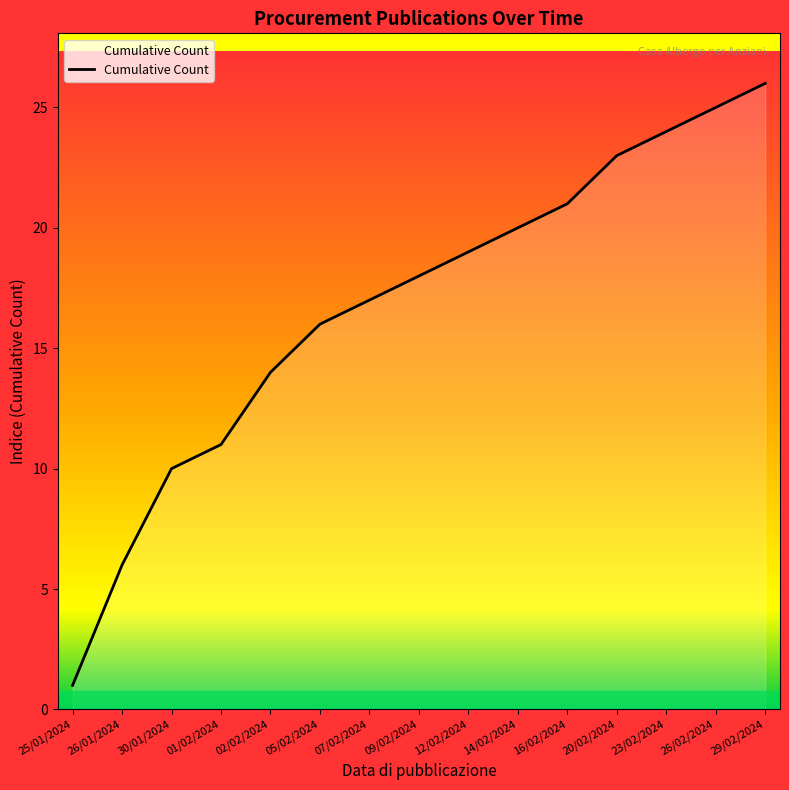

What position from the left is 09/02/2024?

8